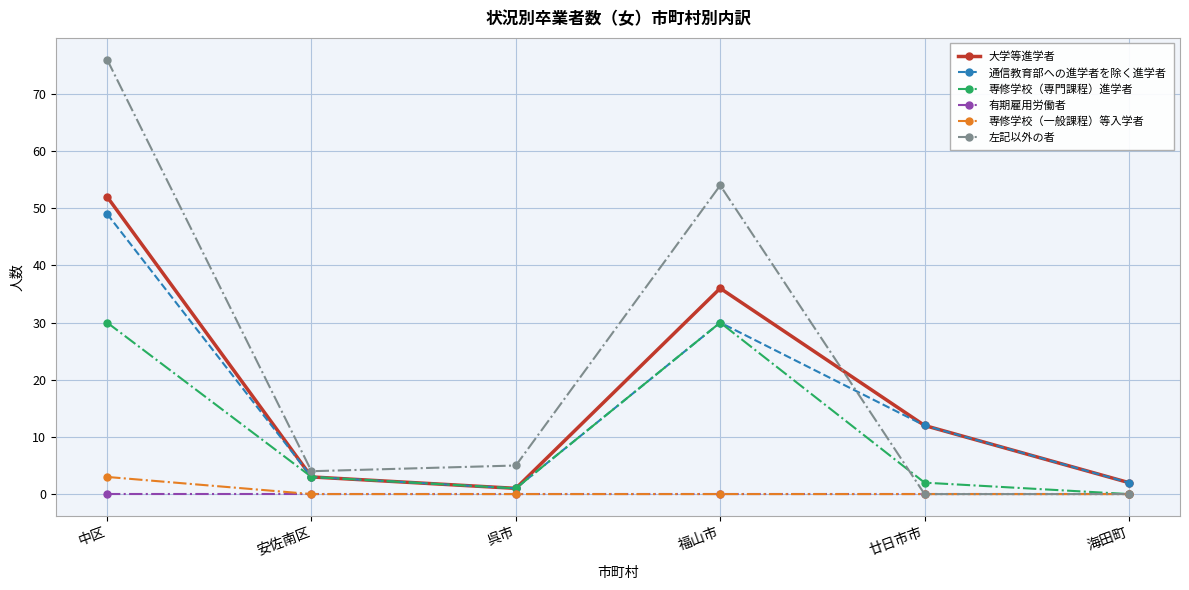

At which category is the sum across all series the highest?

中区